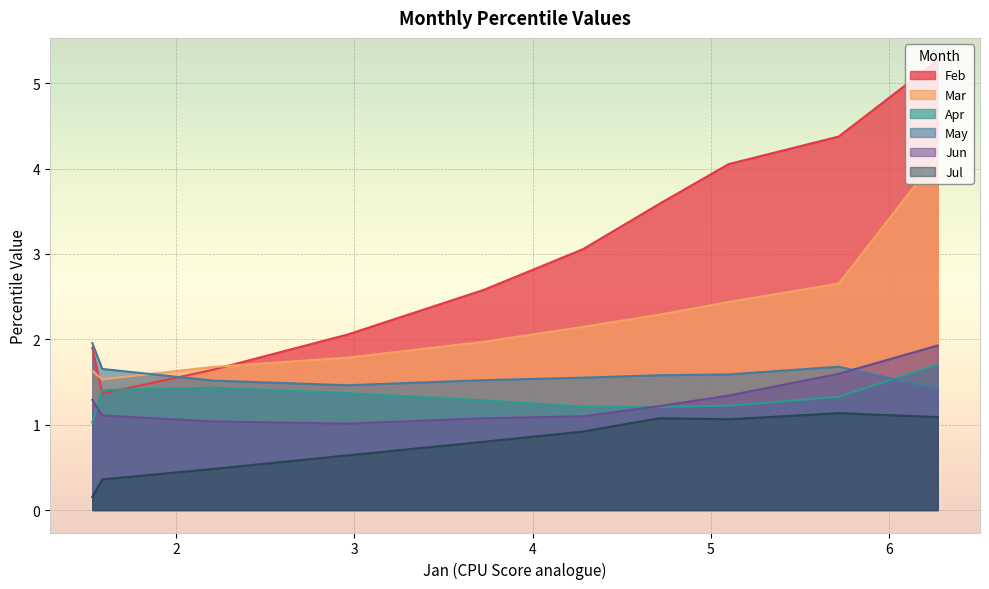

What is the difference between the maximum and minimum values in the Jul series?

1.0